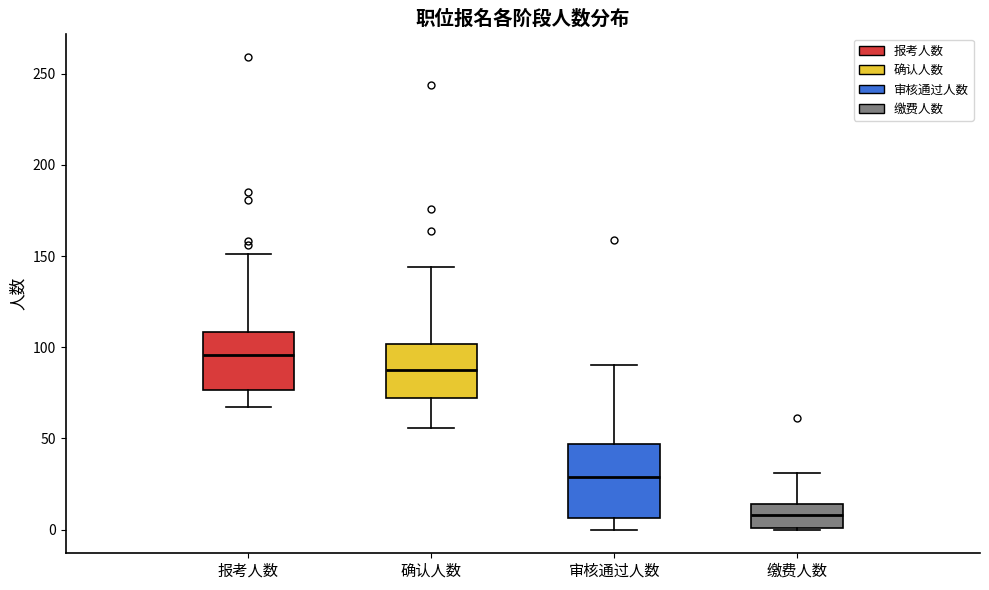

Reading left to right, transcribe this box plot: for each box, give where its median line is, the range the box spans, and where its two whiskers end, as read against the y-axis. The values are not printed on the chart, so give them approximately, as read against the axis.

报考人数: median 95, box 75 to 110, whiskers 65 to 150
确认人数: median 90, box 70 to 100, whiskers 55 to 145
审核通过人数: median 30, box 5 to 45, whiskers 0 to 90
缴费人数: median 10, box 0 to 15, whiskers 0 to 30